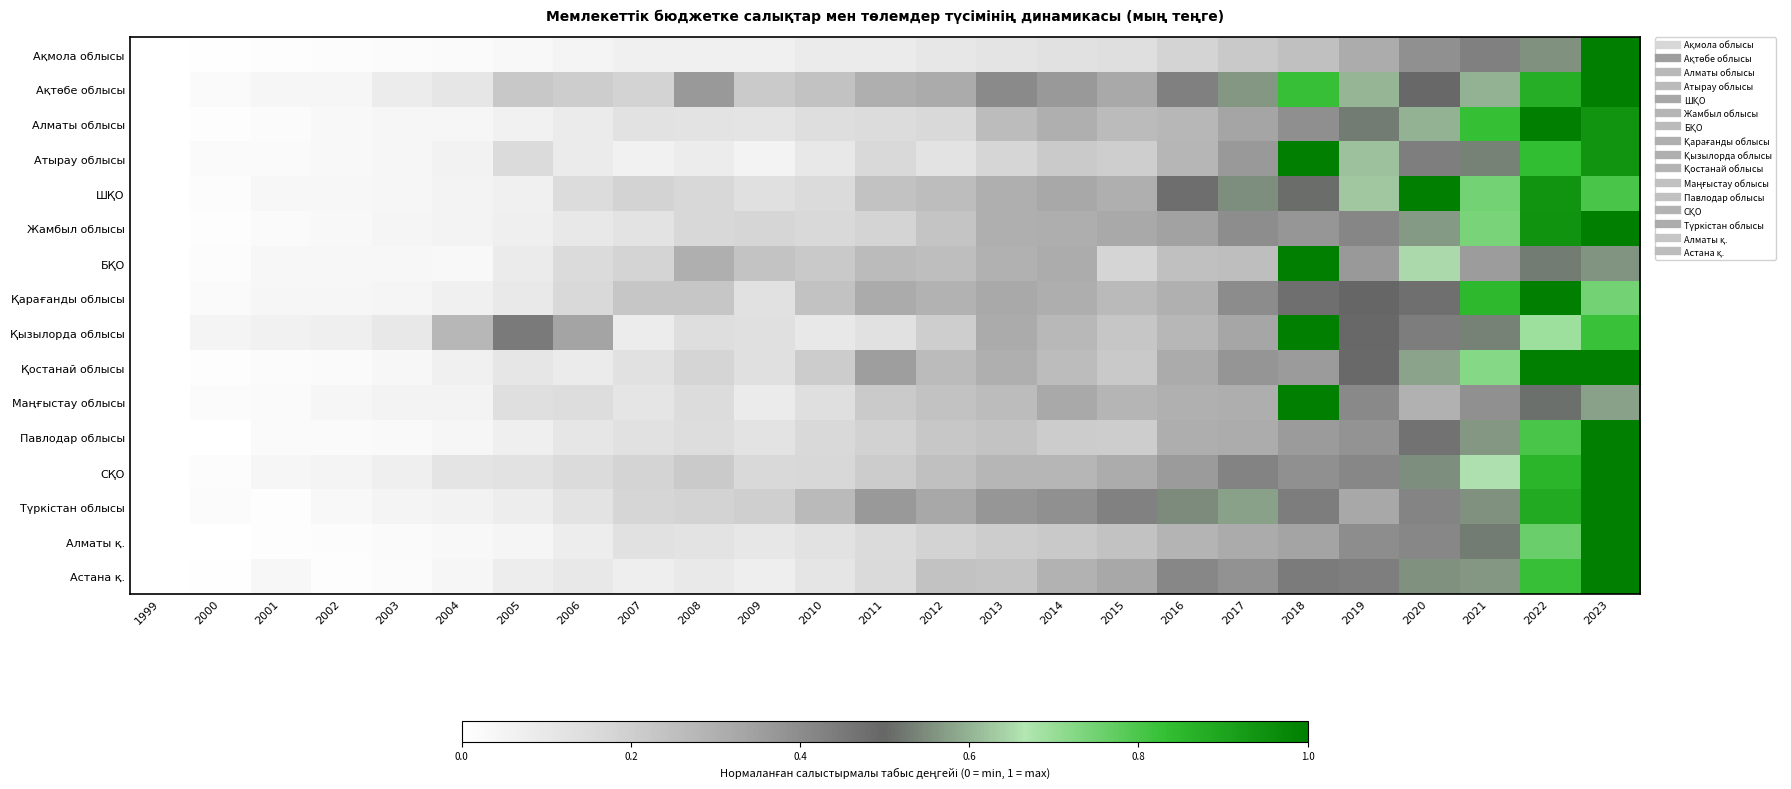

Which category has the highest value across all series?

2023